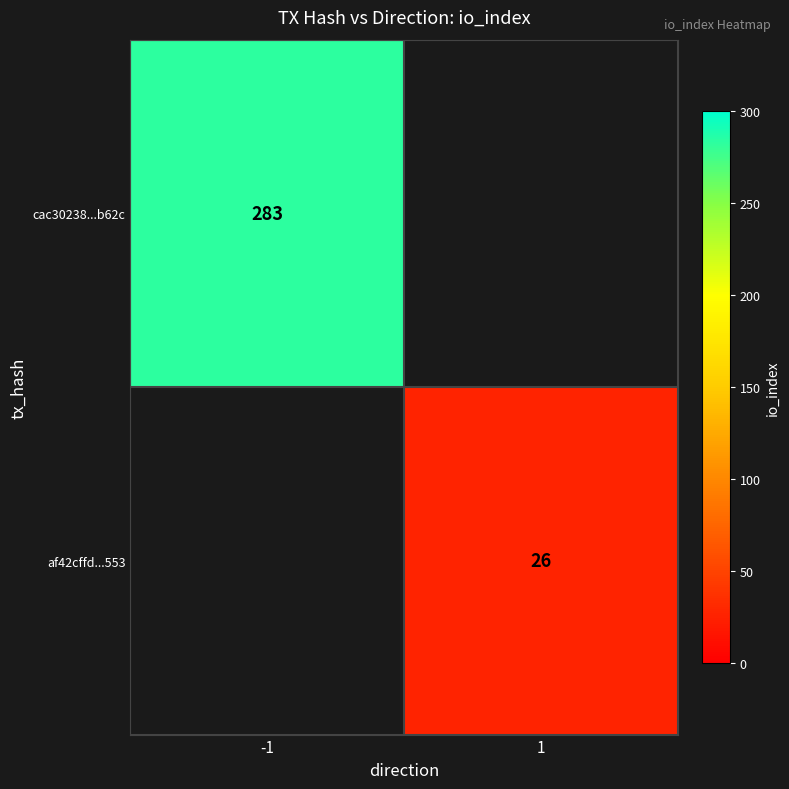

The cac30238...b62c series shows 147 at -1. True or false?

False